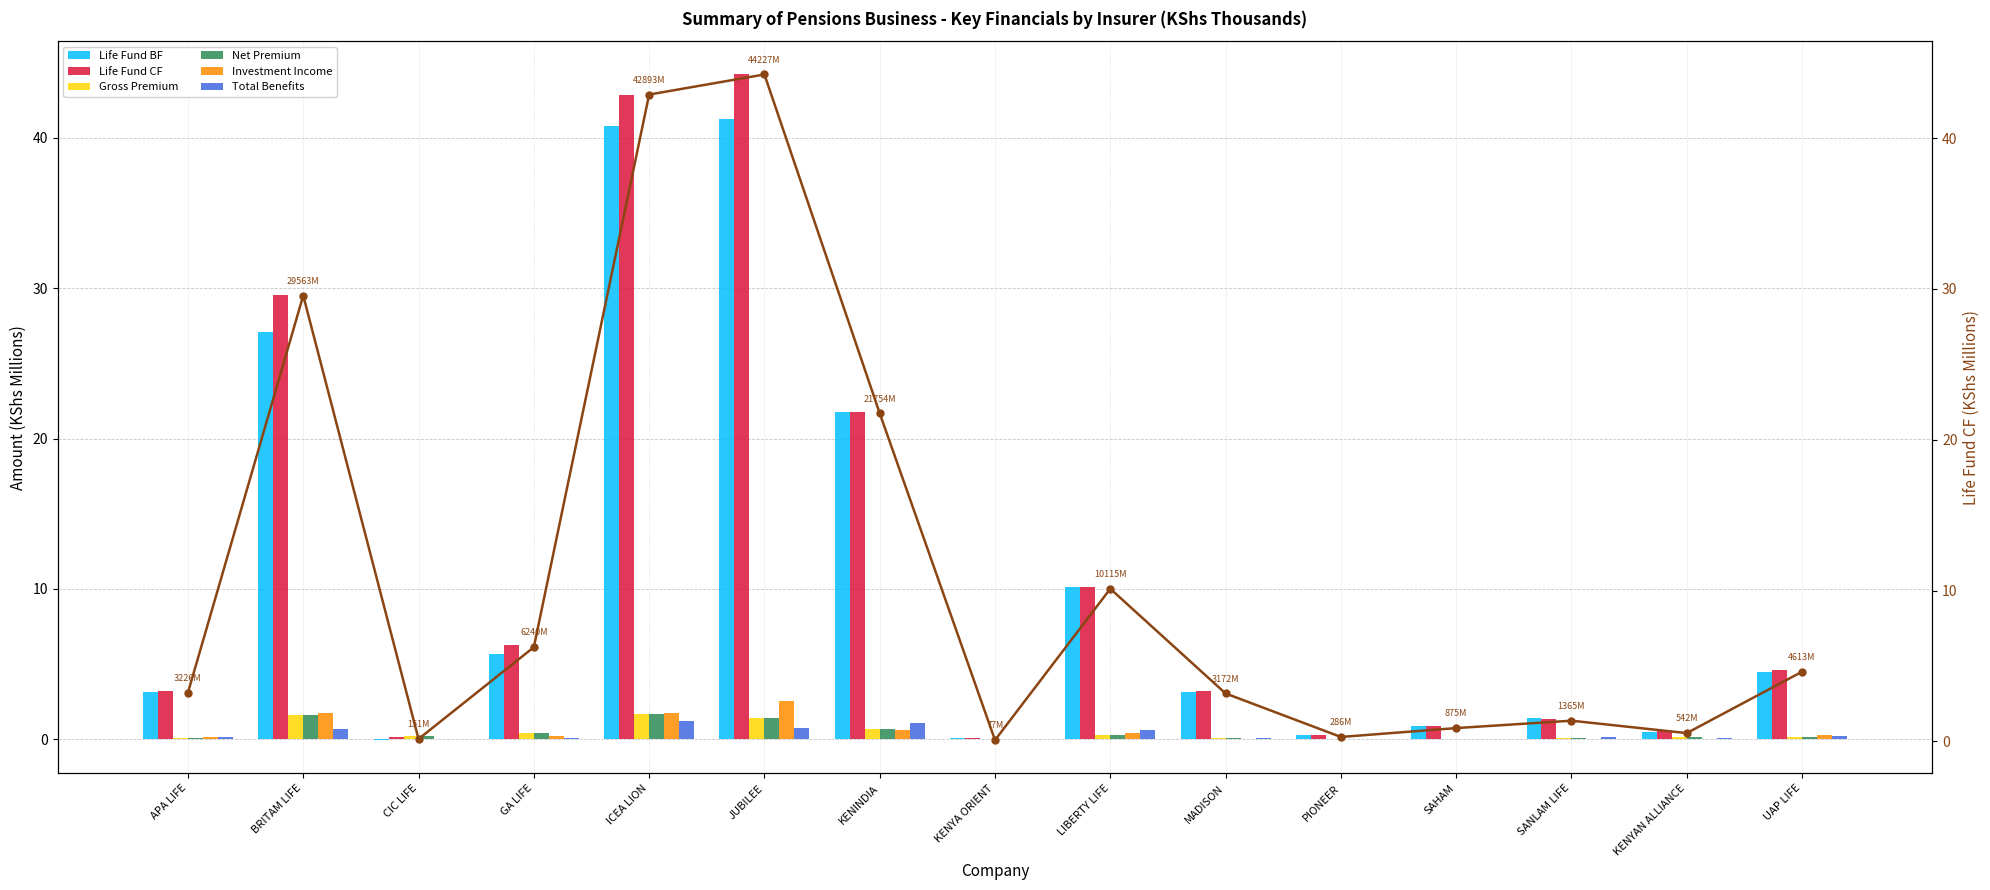

At how many categories does at least one series exceed 9?

5